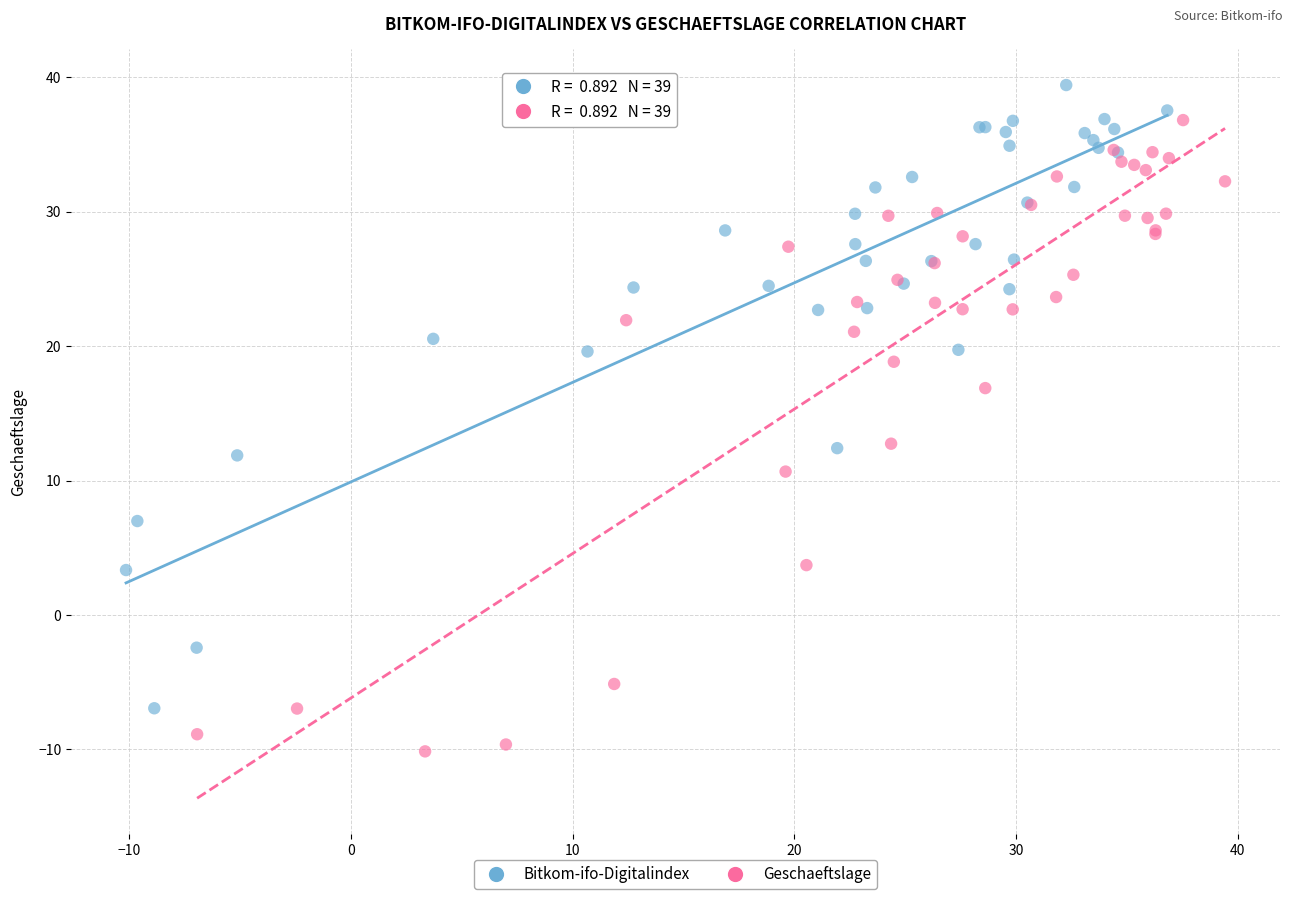

What are all the series names shown in the legend?

Bitkom-ifo-Digitalindex, Geschaeftslage